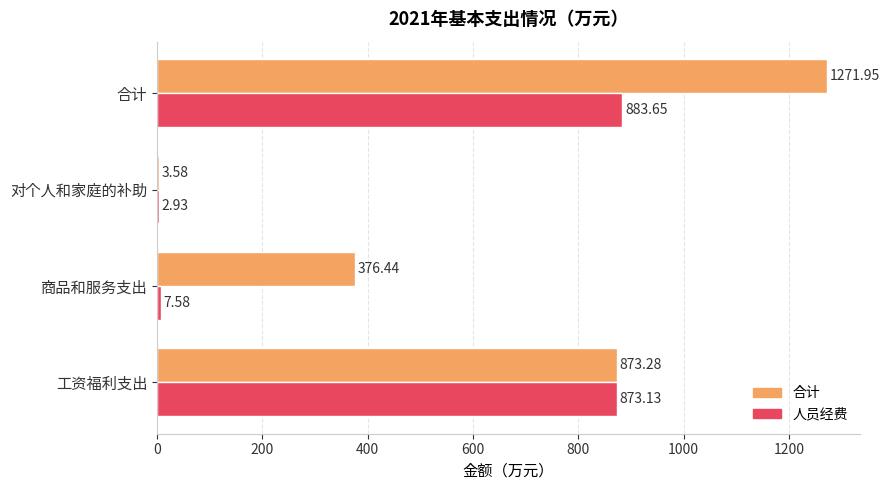

Which series changed the most between 商品和服务支出 and 对个人和家庭的补助?

合计